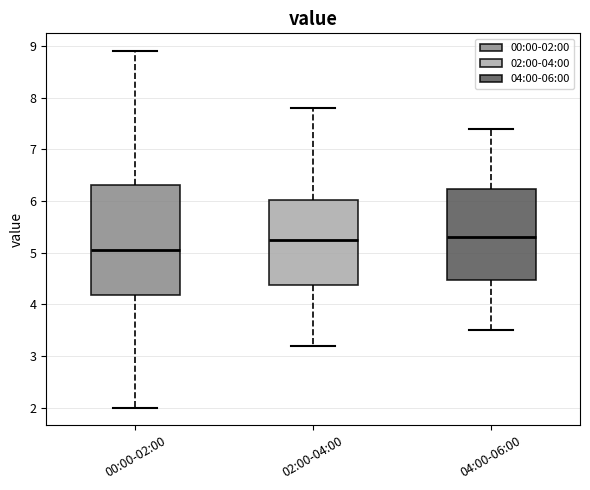

Where does the upper whisker of the box for 04:00-06:00 end on the y-axis? The values are not printed on the chart, so give them approximately, as read against the axis.

7.4